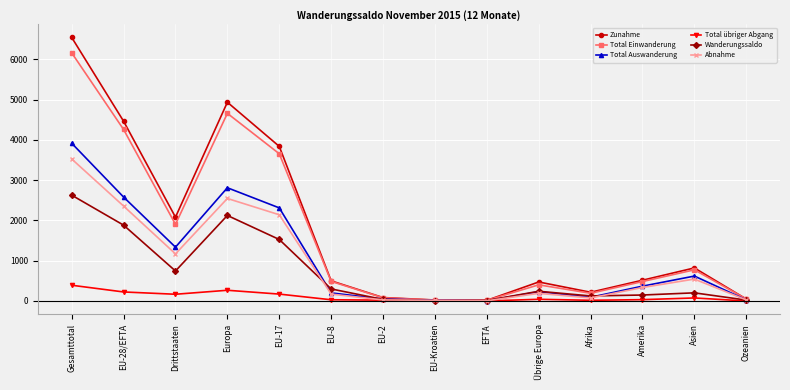

What is the maximum value shown in the chart?

6548